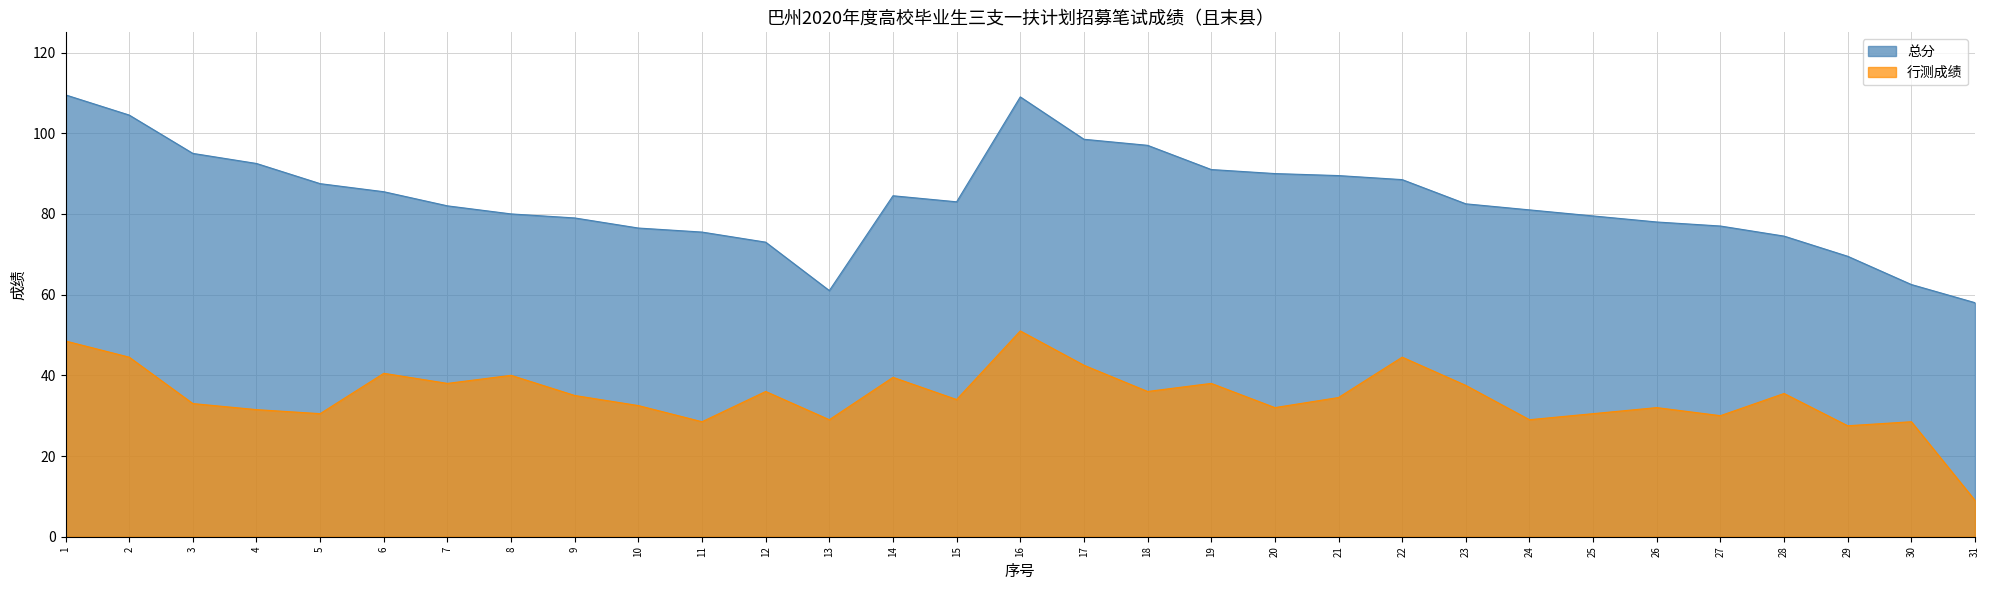

Reading right to left, list all the values displayed in this chart.

行测成绩: 31=9.0	30=28.5	29=27.5	28=35.5	27=30.0	26=32.0	25=30.5	24=29.0	23=37.5	22=44.5	21=34.5	20=32.0	19=38.0	18=36.0	17=42.5	16=51.0	15=34.0	14=39.5	13=29.0	12=36.0	11=28.5	10=32.5	9=35.0	8=40.0	7=38.0	6=40.5	5=30.5	4=31.5	3=33.0	2=44.5	1=48.5
总分: 31=58.0	30=62.5	29=69.5	28=74.5	27=77.0	26=78.0	25=79.5	24=81.0	23=82.5	22=88.5	21=89.5	20=90.0	19=91.0	18=97.0	17=98.5	16=109.0	15=83.0	14=84.5	13=61.0	12=73.0	11=75.5	10=76.5	9=79.0	8=80.0	7=82.0	6=85.5	5=87.5	4=92.5	3=95.0	2=104.5	1=109.5